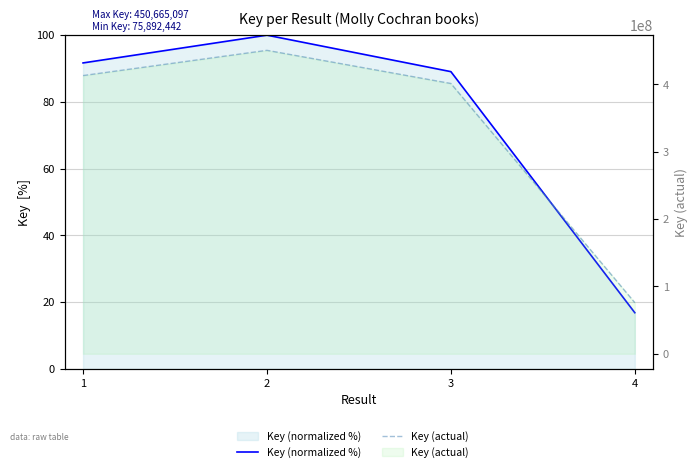

How many interior local peaks does the Key (actual) series have?

1